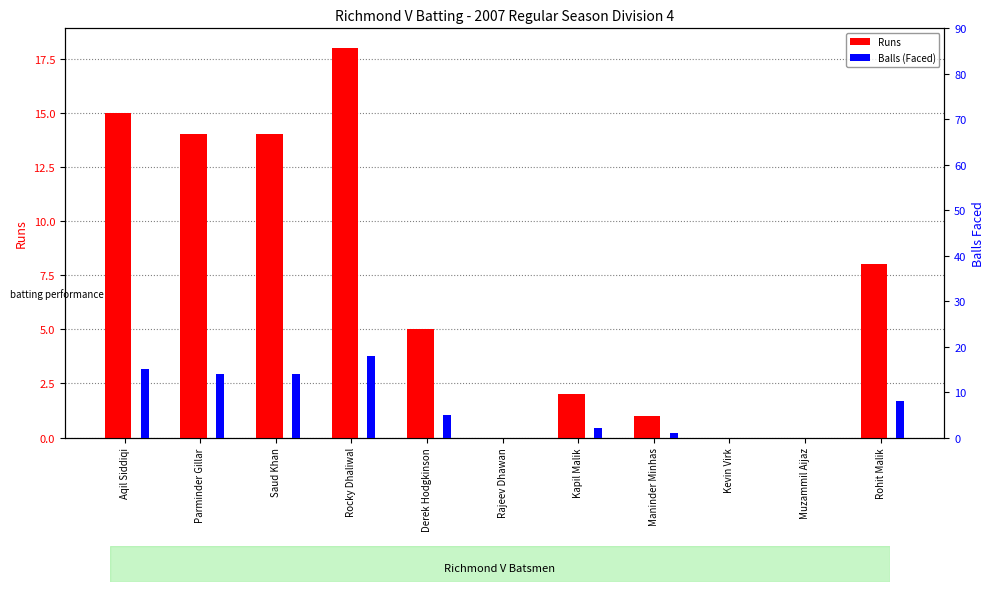

Reading left to right, extract all data points from this chart.

Runs: Aqil Siddiqi=15	Parminder Gillar=14	Saud Khan=14	Rocky Dhaliwal=18	Derek Hodgkinson=5	Rajeev Dhawan=0	Kapil Malik=2	Maninder Minhas=1	Kevin Virk=0	Muzammil Aijaz=0	Rohit Malik=8
Balls (Faced): Aqil Siddiqi=15	Parminder Gillar=14	Saud Khan=14	Rocky Dhaliwal=18	Derek Hodgkinson=5	Rajeev Dhawan=0	Kapil Malik=2	Maninder Minhas=1	Kevin Virk=0	Muzammil Aijaz=0	Rohit Malik=8